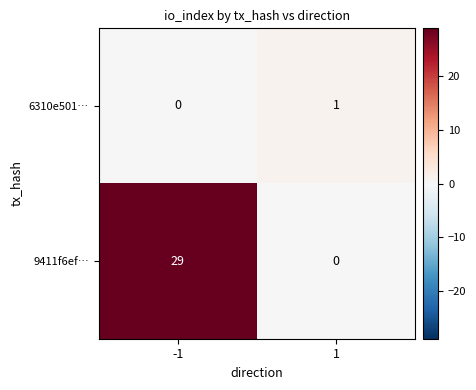

List the series in order of their peak value, lowest first.

6310e501…, 9411f6ef…